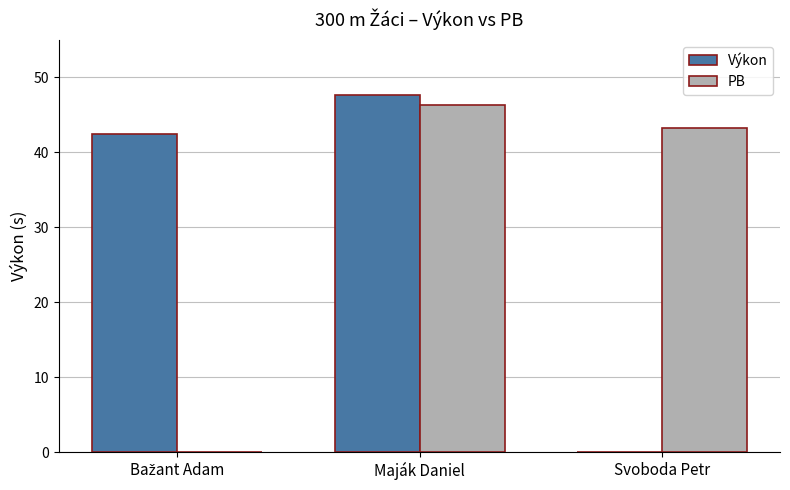

How many groups of bars are there?

3